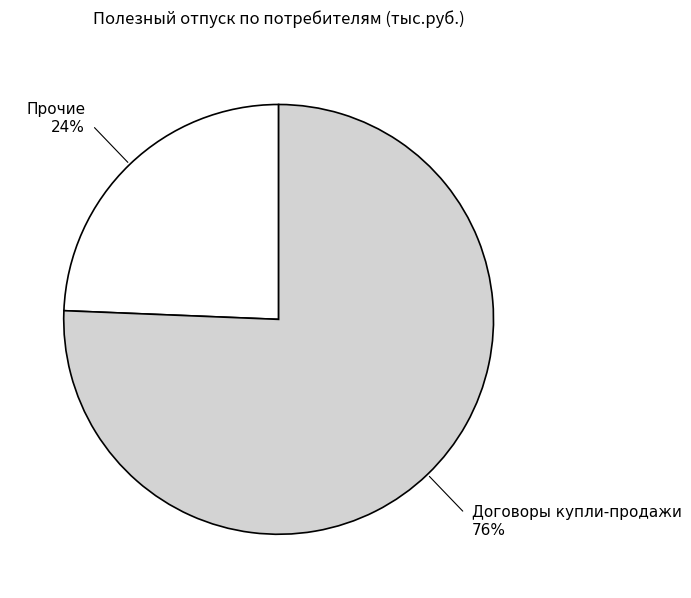

How many segments does this pie chart have?

2